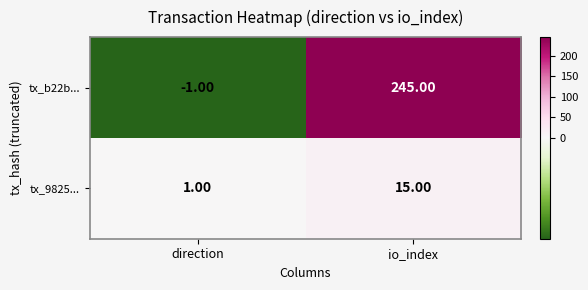

Which category has the lowest value in the tx_b22b... series?

direction